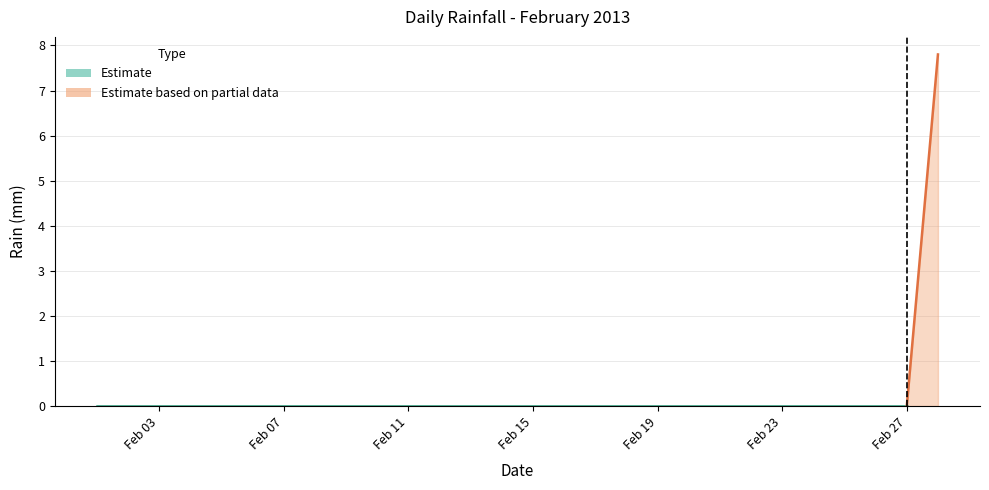

Reading right to left, what are all the values shown in this chart?

rain: 7.8	0.0	0.0	0.0	0.0	0.0	0.0	0.0	0.0	0.0	0.0	0.0	0.0	0.0	0.0	0.0	0.0	0.0	0.0	0.0	0.0	0.0	0.0	0.0	0.0	0.0	0.0	0.0
rain_upper: 7.8	0.0	0.0	0.0	0.0	0.0	0.0	0.0	0.0	0.0	0.0	0.0	0.0	0.0	0.0	0.0	0.0	0.0	0.0	0.0	0.0	0.0	0.0	0.0	0.0	0.0	0.0	0.0
rain_lower: 0.0	0.0	0.0	0.0	0.0	0.0	0.0	0.0	0.0	0.0	0.0	0.0	0.0	0.0	0.0	0.0	0.0	0.0	0.0	0.0	0.0	0.0	0.0	0.0	0.0	0.0	0.0	0.0